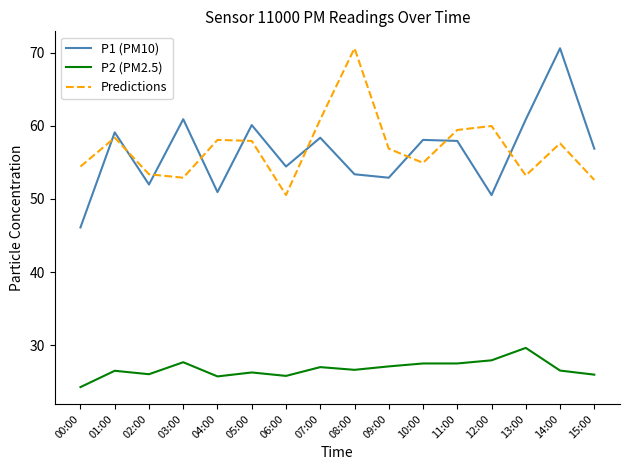

Which series has the largest range (max minus min)?

P1 (PM10)